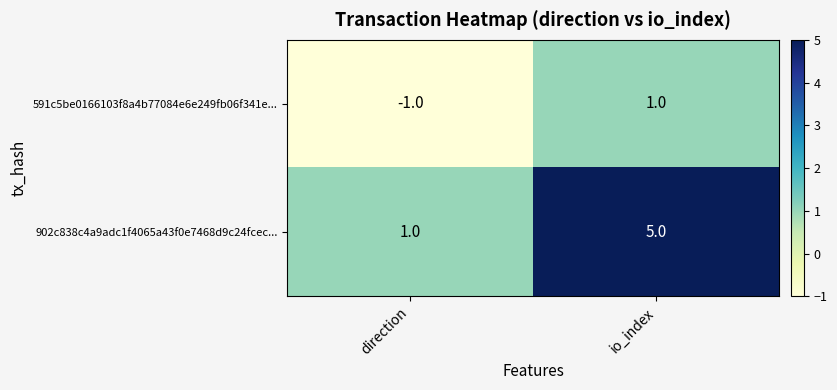

What is the spread (max minus min) of values at io_index?

4